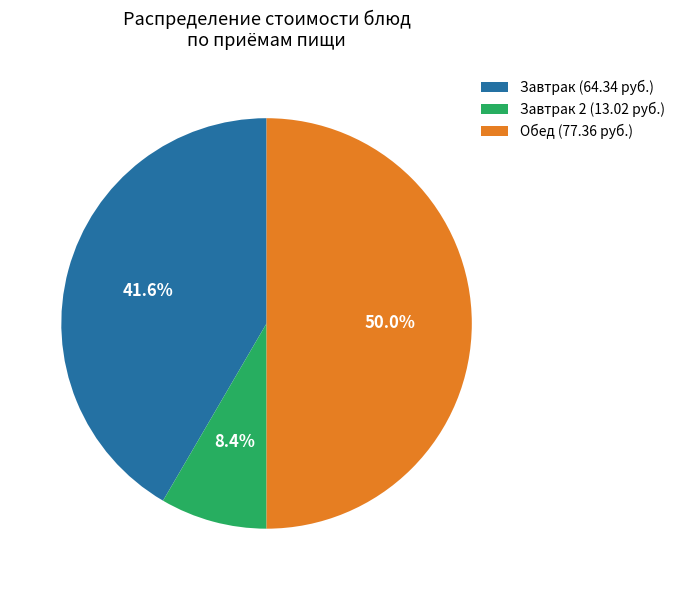

Which has a higher value, Завтрак (64.34 руб.) or Завтрак 2 (13.02 руб.)?

Завтрак (64.34 руб.)